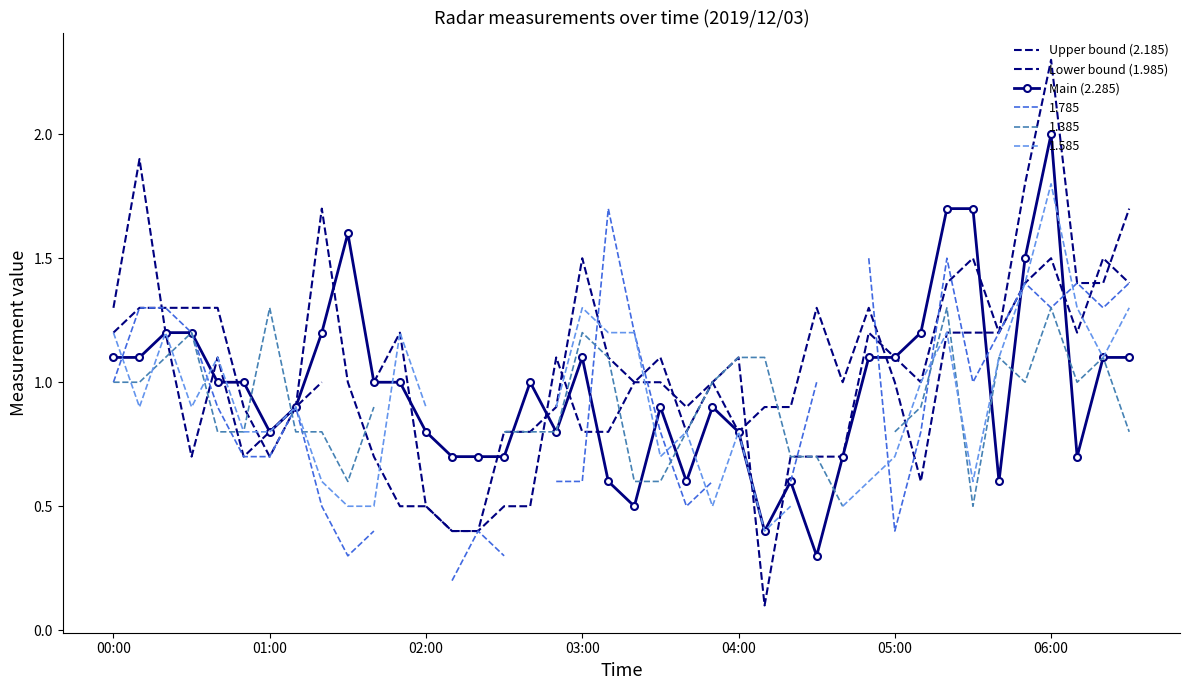

What is the approximate value of Upper bound (2.185) at 21?

1.1